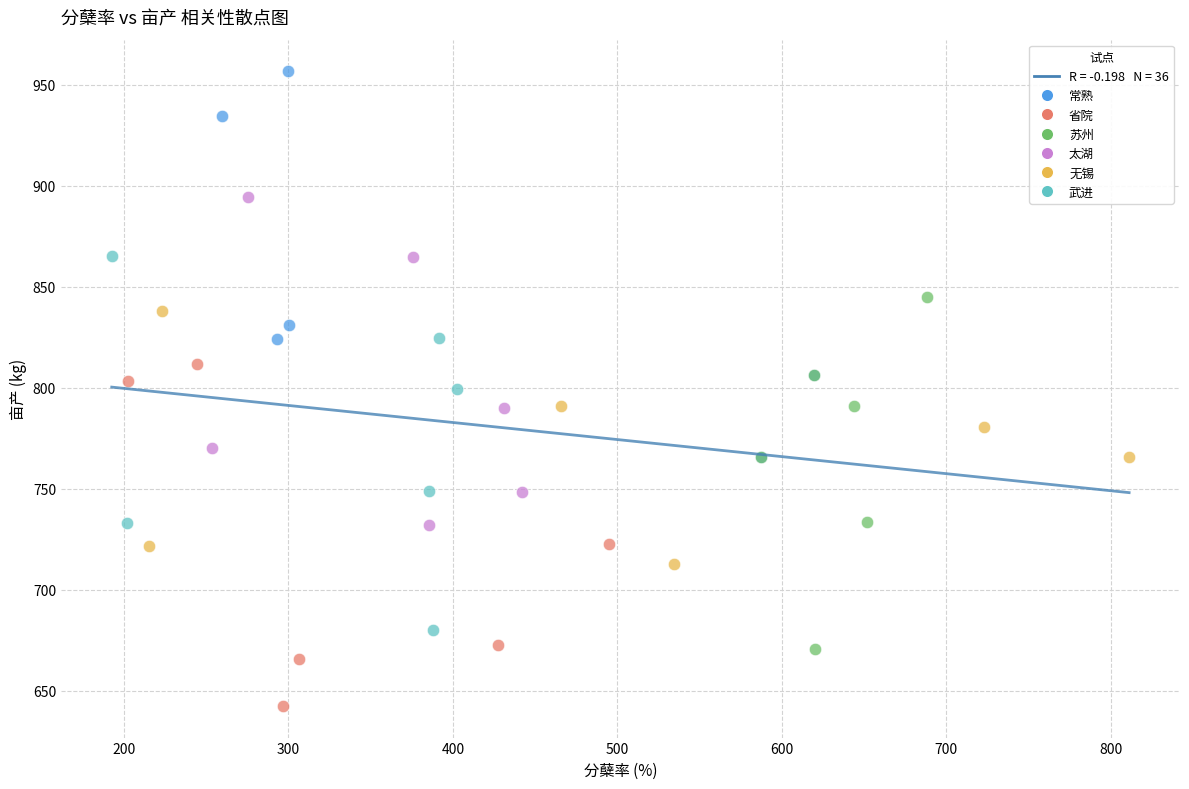

Which series reaches the minimum Y coordinate?

省院